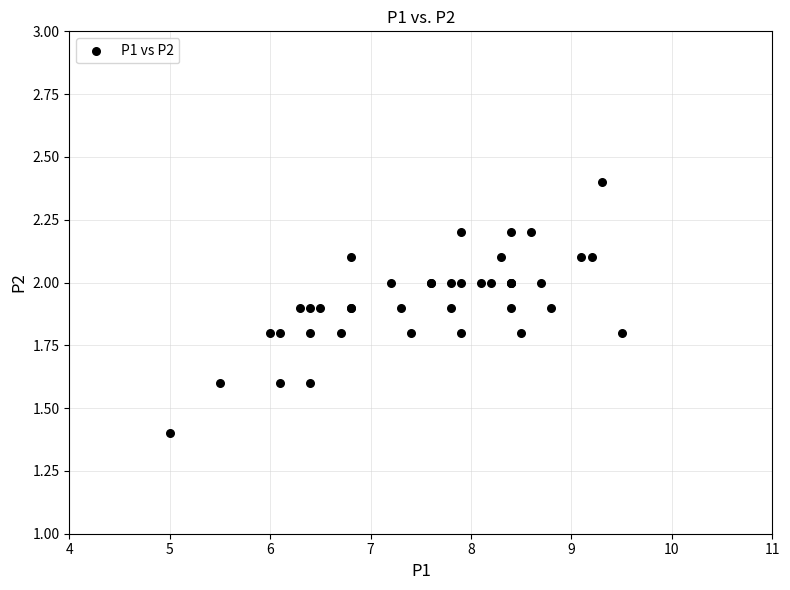

What Y value in the scatter plot is closest to 1?

1.4